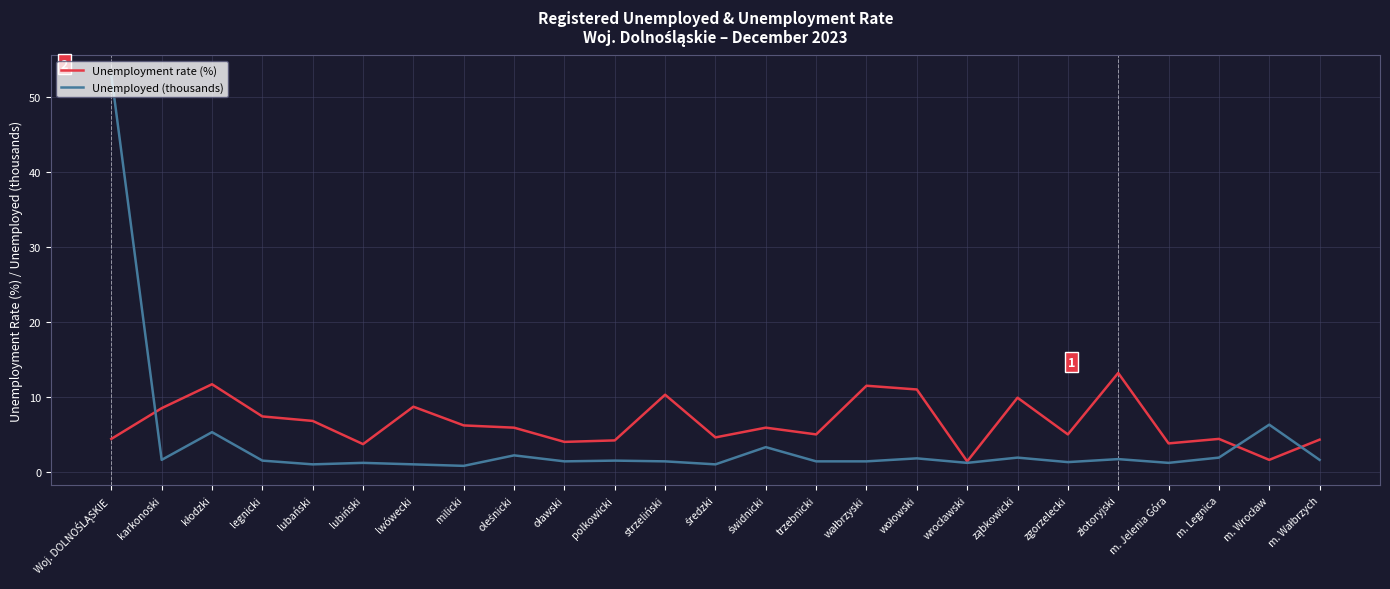

What is the maximum value shown in the chart?

53.0